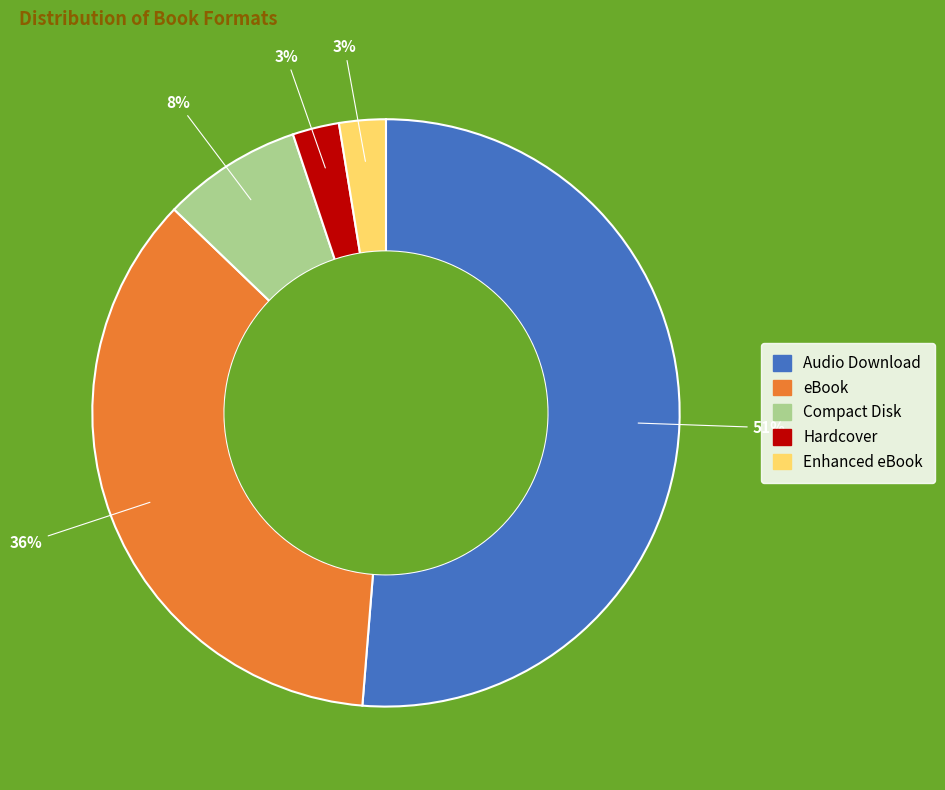

Which slice represents more than half of the pie?

Audio Download